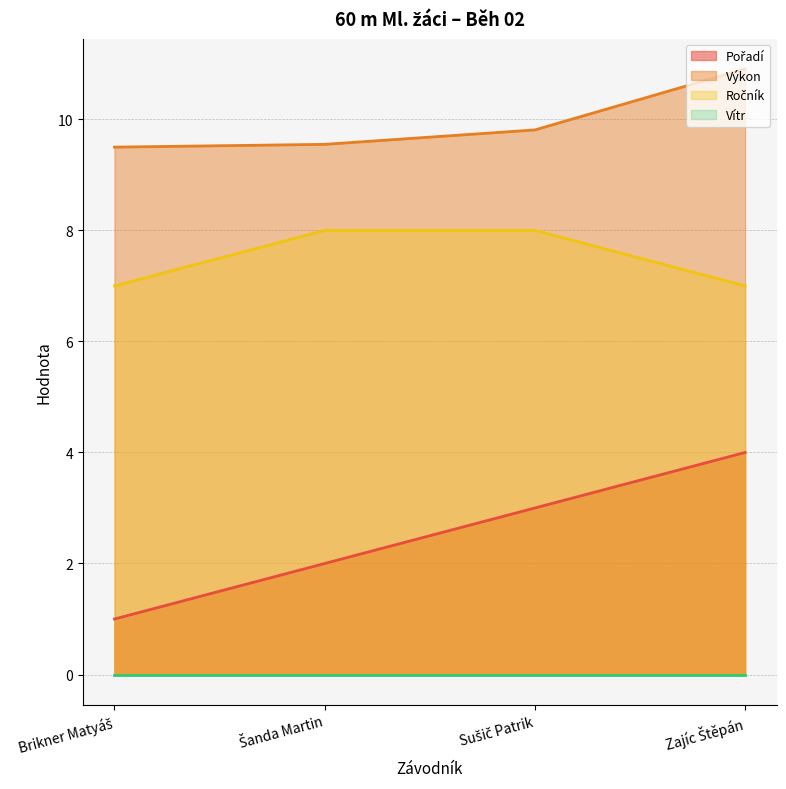

What is the greatest value displayed?

10.9